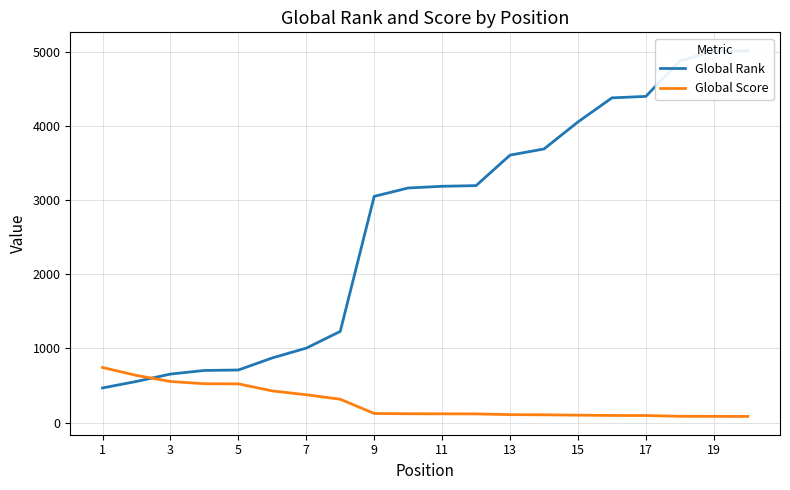

Reading right to left, what are all the values shown in this chart?

Global Rank: 5015	5005	4876	4398	4378	4053	3689	3606	3195	3186	3163	3050	1229	1004	872	709	703	654	555	467
Global Score: 83	84	85	95	96	100	105	107	117	118	119	123	315	375	427	522	524	554	636	743